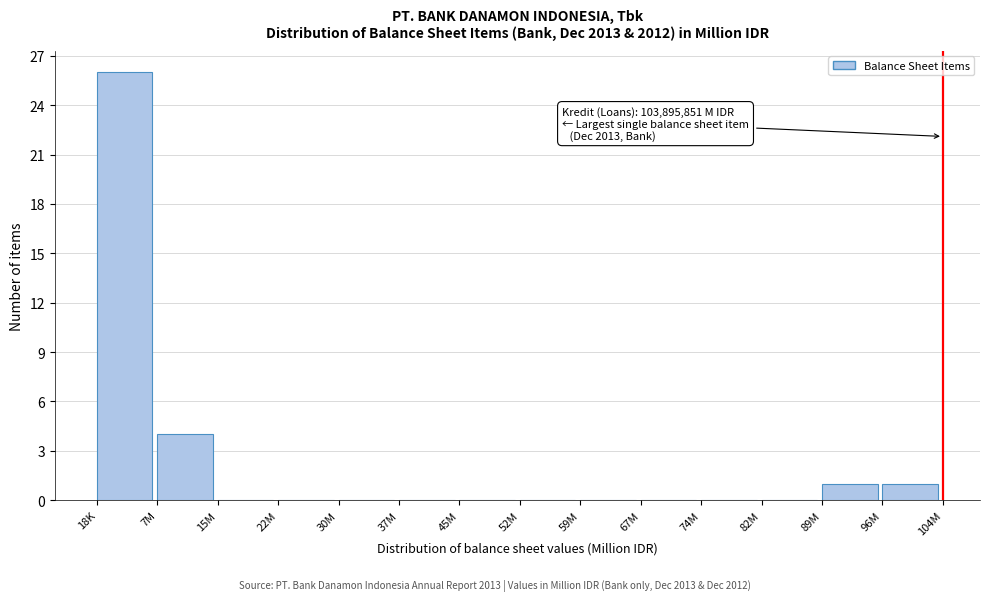

Reading left to right, extract all data points from this chart.

18K=26	7M=4	15M=0	22M=0	30M=0	37M=0	45M=0	52M=0	59M=0	67M=0	74M=0	82M=0	89M=1	96M=1